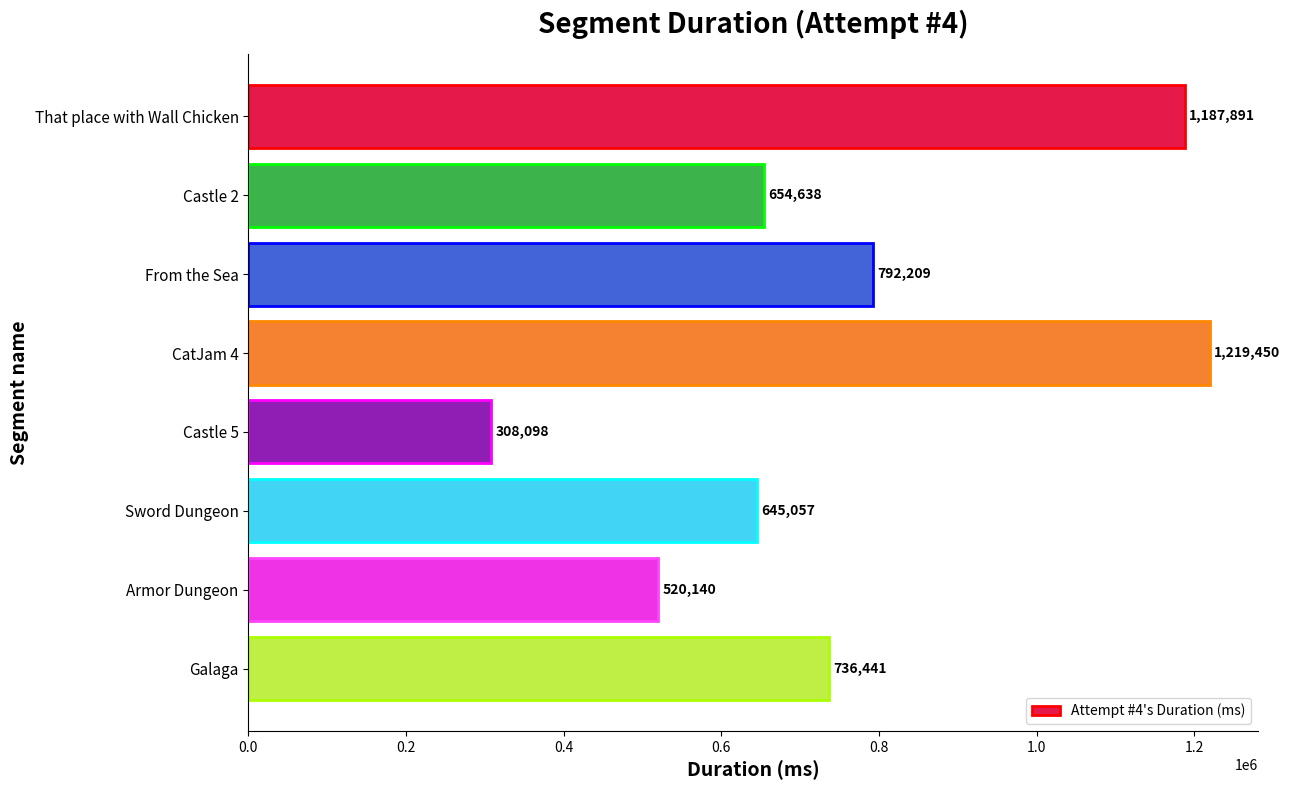

What is the sum of all values?

6063924